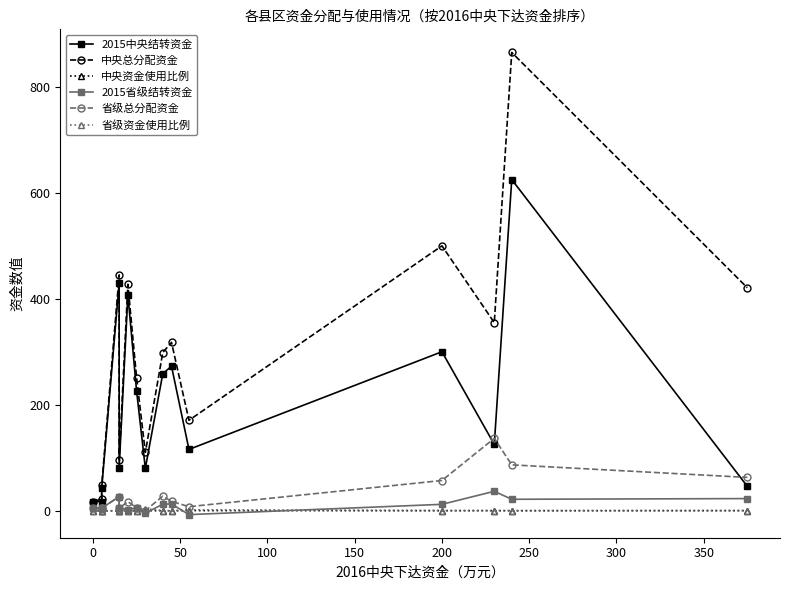

Which series has the largest total across all categories?

中央总分配资金